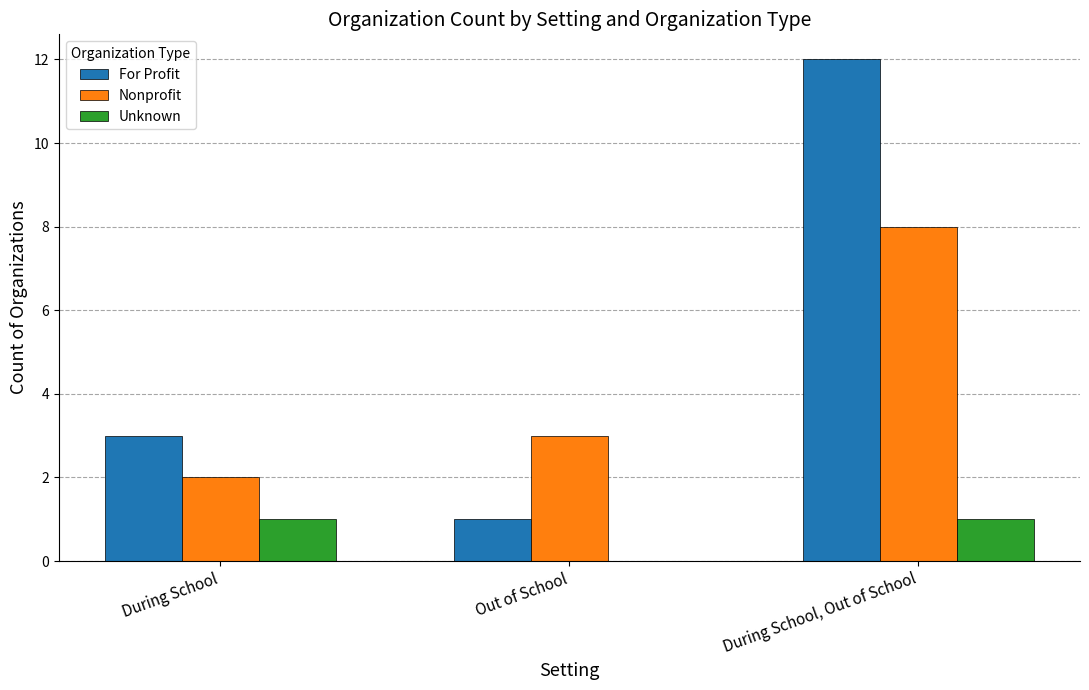

What is the maximum value shown in the chart?

12